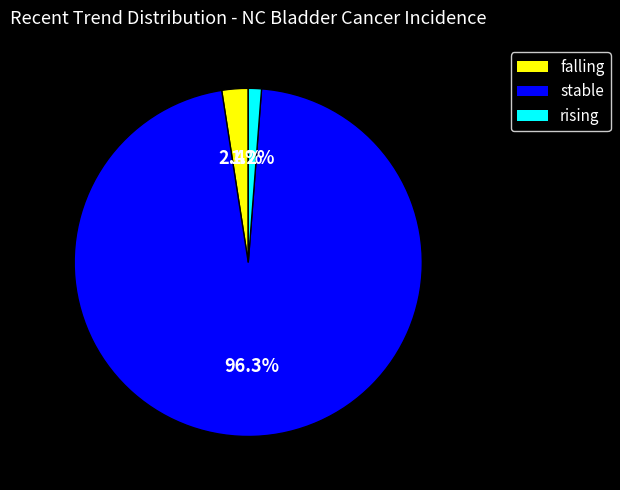

Which has a higher value, falling or stable?

stable